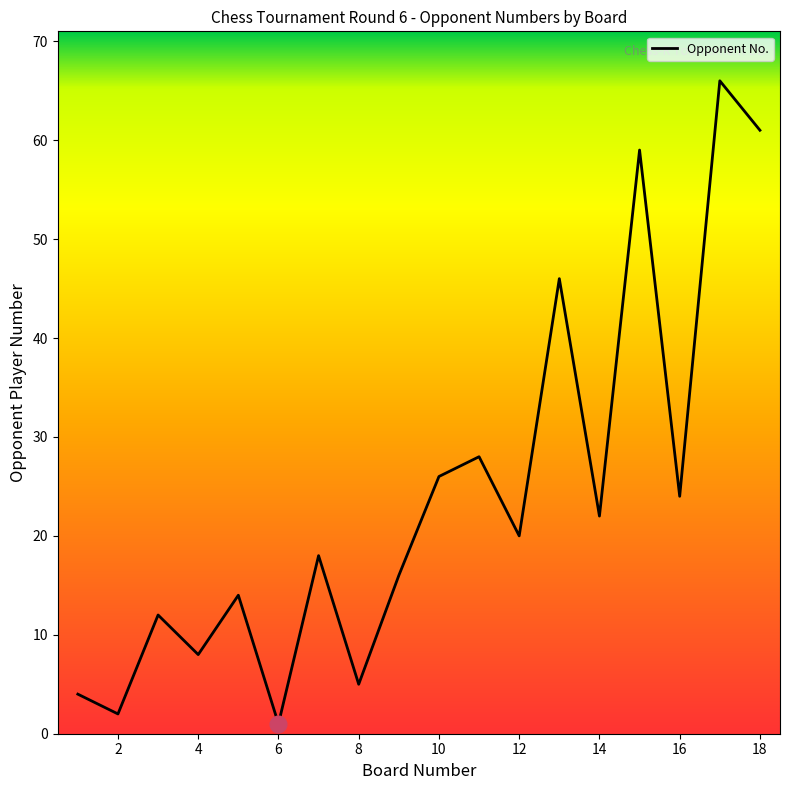

What is the maximum value shown in the chart?

66